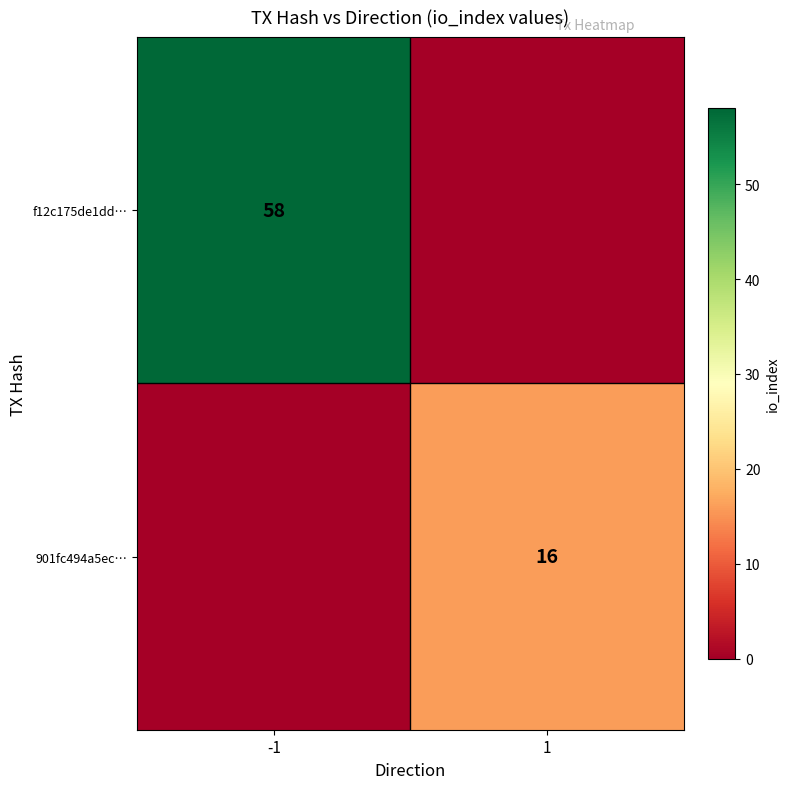

True or false: f12c175de1dd… has a value of 58 at -1.

True